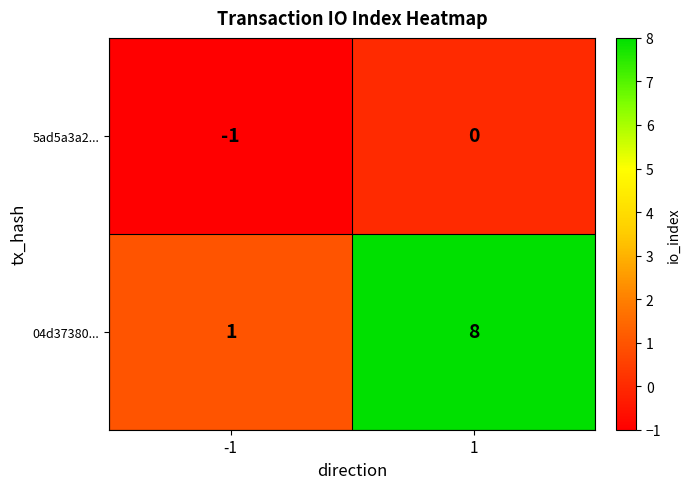

How many distinct data groups are displayed?

2